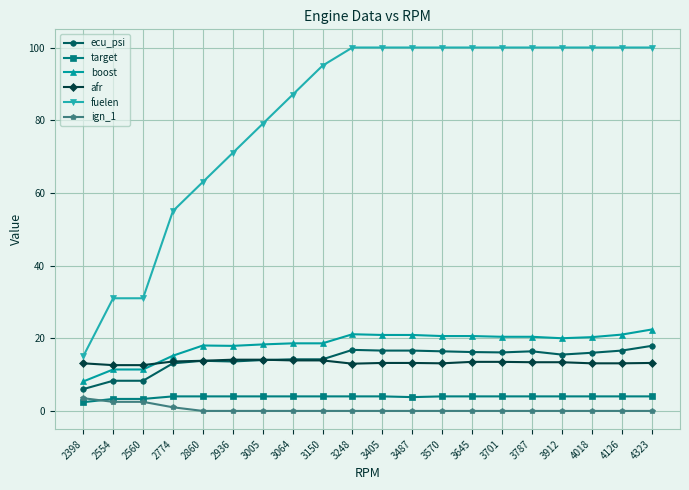

True or false: target and afr cross at least once.

False